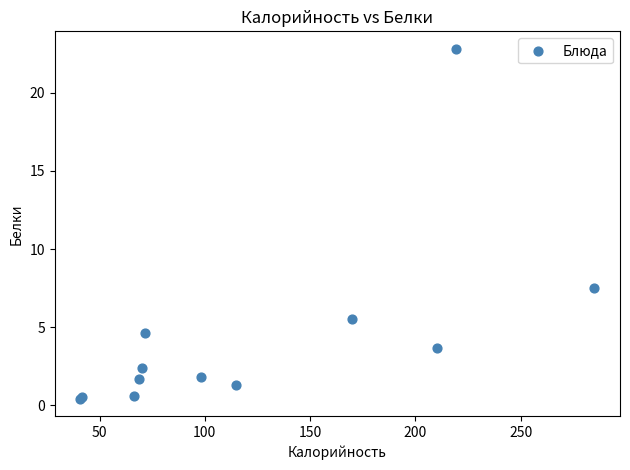

What Y value in the scatter plot is closest to 11?

7.5